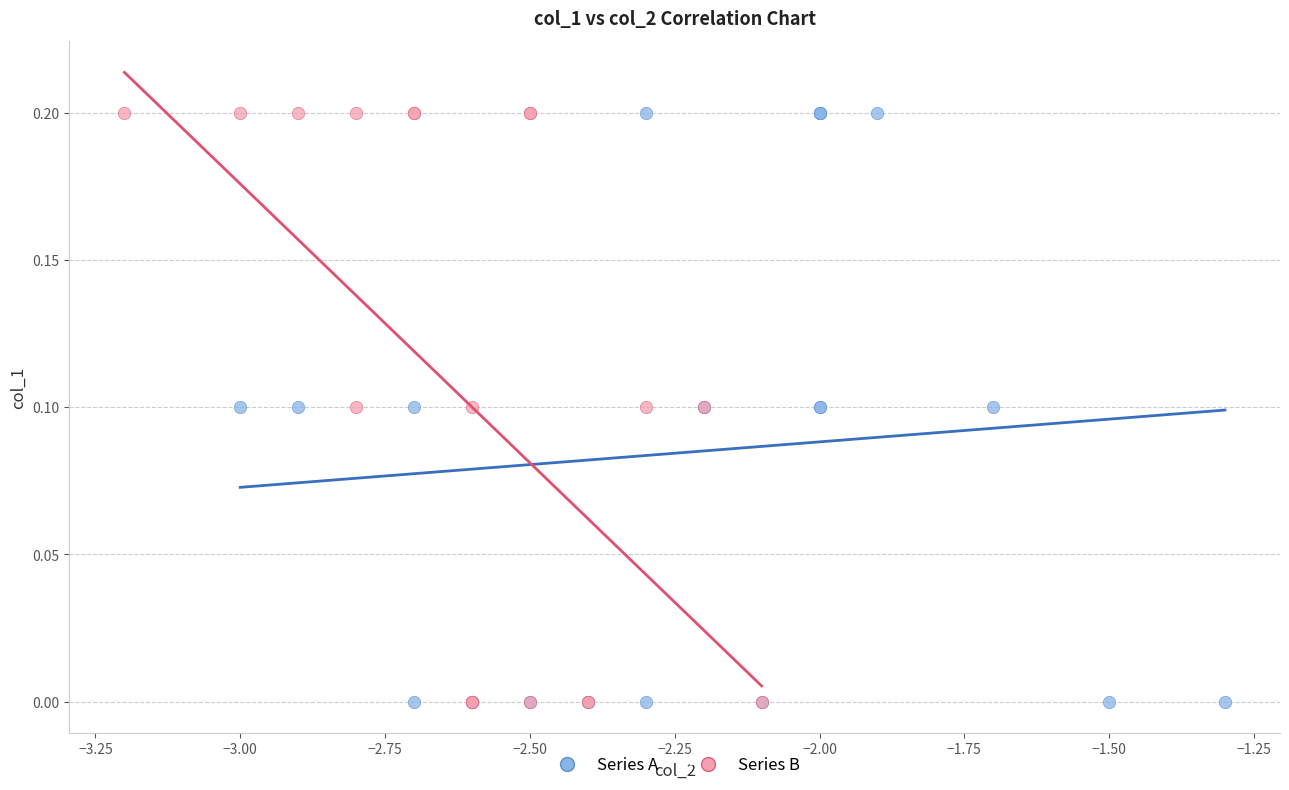

What are all the series names shown in the legend?

Series A, Series B